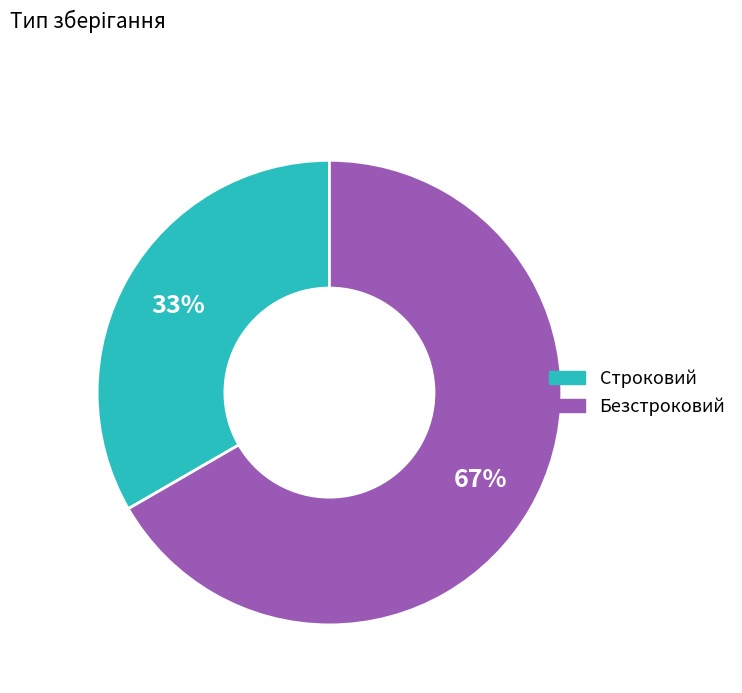

Between Строковий and Безстроковий, which is larger?

Безстроковий